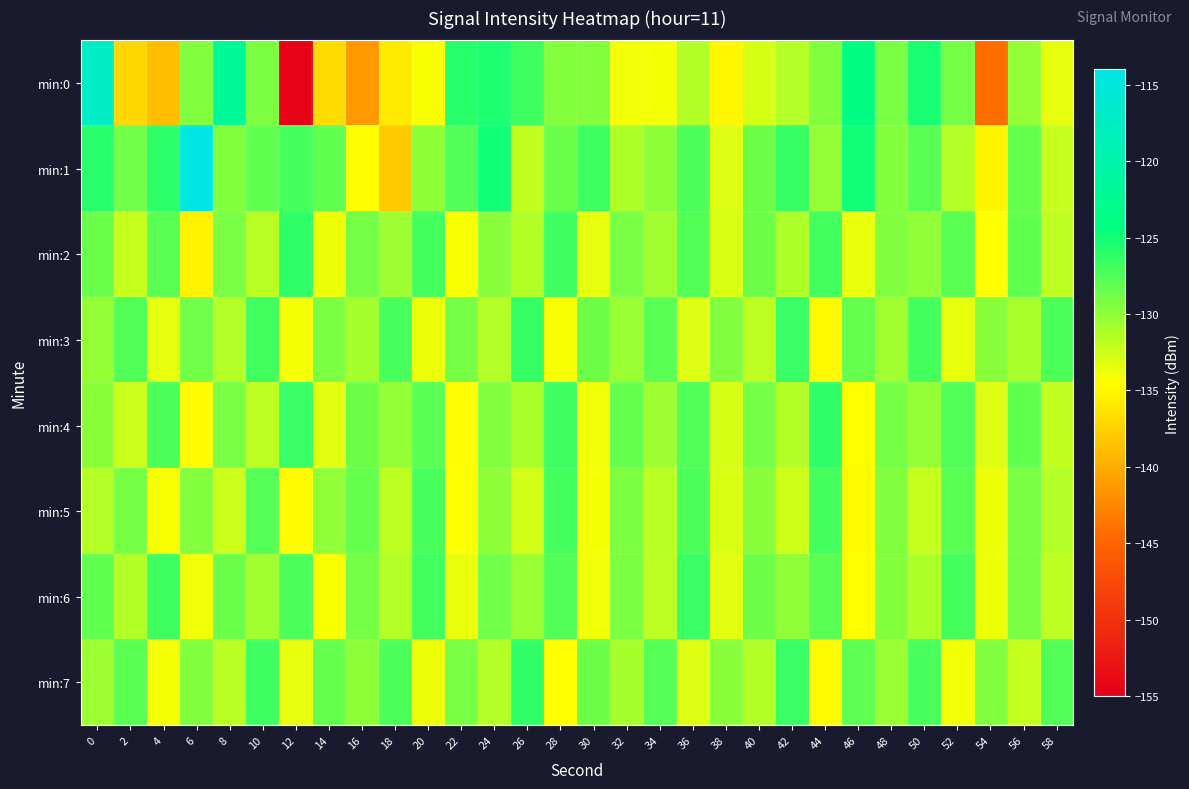

Reading left to right, transcribe all the data shown in this chart.

min:0: 0=-117.2	2=-137.2	4=-138.7	6=-129.5	8=-121.9	10=-129.3	12=-154.7	14=-136.9	16=-141.3	18=-135.9	20=-134.2	22=-125.9	24=-125.4	26=-126.8	28=-129.6	30=-129.6	32=-133.9	34=-134.0	36=-131.4	38=-135.1	40=-132.8	42=-131.5	44=-129.5	46=-123.8	48=-129.1	50=-125.3	52=-128.9	54=-144.1	56=-130.2	58=-133.4
min:1: 0=-126.0	2=-128.7	4=-126.1	6=-114.4	8=-129.6	10=-128.1	12=-127.1	14=-128.1	16=-134.5	18=-137.9	20=-130.0	22=-127.5	24=-125.0	26=-132.0	28=-128.5	30=-126.8	32=-131.2	34=-129.9	36=-127.3	38=-133.1	40=-128.7	42=-126.4	44=-130.2	46=-124.9	48=-129.6	50=-127.8	52=-131.5	54=-135.2	56=-128.3	58=-132.1
min:2: 0=-128.5	2=-132.1	4=-127.8	6=-135.4	8=-129.2	10=-131.7	12=-126.3	14=-133.8	16=-128.9	18=-130.5	20=-127.1	22=-134.2	24=-129.8	26=-131.3	28=-126.7	30=-133.4	32=-129.1	34=-130.8	36=-127.5	38=-132.9	40=-128.6	42=-131.2	44=-126.9	46=-133.6	48=-129.4	50=-130.1	52=-127.8	54=-134.5	56=-128.2	58=-131.9
min:3: 0=-130.2	2=-127.6	4=-133.4	6=-128.8	8=-131.5	10=-126.9	12=-134.1	14=-129.3	16=-130.9	18=-127.2	20=-133.7	22=-129.0	24=-131.6	26=-126.4	28=-134.3	30=-128.7	32=-130.4	34=-127.9	36=-133.1	38=-129.5	40=-131.8	42=-126.6	44=-134.9	46=-128.4	48=-130.7	50=-127.1	52=-133.5	54=-129.8	56=-131.0	58=-127.3
min:4: 0=-129.7	2=-132.4	4=-127.3	6=-134.8	8=-129.1	10=-131.9	12=-126.5	14=-133.3	16=-128.6	18=-130.2	20=-127.8	22=-134.6	24=-129.4	26=-131.1	28=-126.8	30=-133.9	32=-128.3	34=-130.6	36=-127.5	38=-132.8	40=-129.0	42=-131.4	44=-126.2	46=-134.4	48=-128.9	50=-130.3	52=-127.6	54=-133.2	56=-128.1	58=-132.0
min:5: 0=-131.5	2=-128.9	4=-134.2	6=-129.6	8=-132.3	10=-127.7	12=-134.8	14=-130.1	16=-128.4	18=-131.8	20=-127.2	22=-134.5	24=-129.9	26=-132.6	28=-127.0	30=-134.1	32=-129.3	34=-131.7	36=-127.4	38=-133.0	40=-129.8	42=-132.5	44=-127.1	46=-134.7	48=-129.5	50=-132.2	52=-127.9	54=-133.8	56=-129.2	58=-131.6
min:6: 0=-128.1	2=-131.4	4=-126.7	6=-133.9	8=-128.5	10=-130.8	12=-127.3	14=-134.2	16=-129.0	18=-131.5	20=-126.9	22=-133.6	24=-128.8	26=-130.4	28=-127.6	30=-134.0	32=-129.3	34=-131.9	36=-126.5	38=-133.3	40=-128.7	42=-130.1	44=-127.8	46=-134.4	48=-129.6	50=-131.2	52=-127.0	54=-133.7	56=-129.1	58=-131.8
min:7: 0=-130.5	2=-127.9	4=-134.1	6=-129.4	8=-131.7	10=-126.8	12=-133.5	14=-128.3	16=-130.0	18=-127.4	20=-133.8	22=-129.2	24=-131.6	26=-126.3	28=-134.4	30=-128.6	32=-130.9	34=-127.7	36=-133.2	38=-129.7	40=-131.3	42=-126.6	44=-134.7	46=-128.0	48=-130.4	50=-127.2	52=-133.9	54=-129.5	56=-132.1	58=-127.5